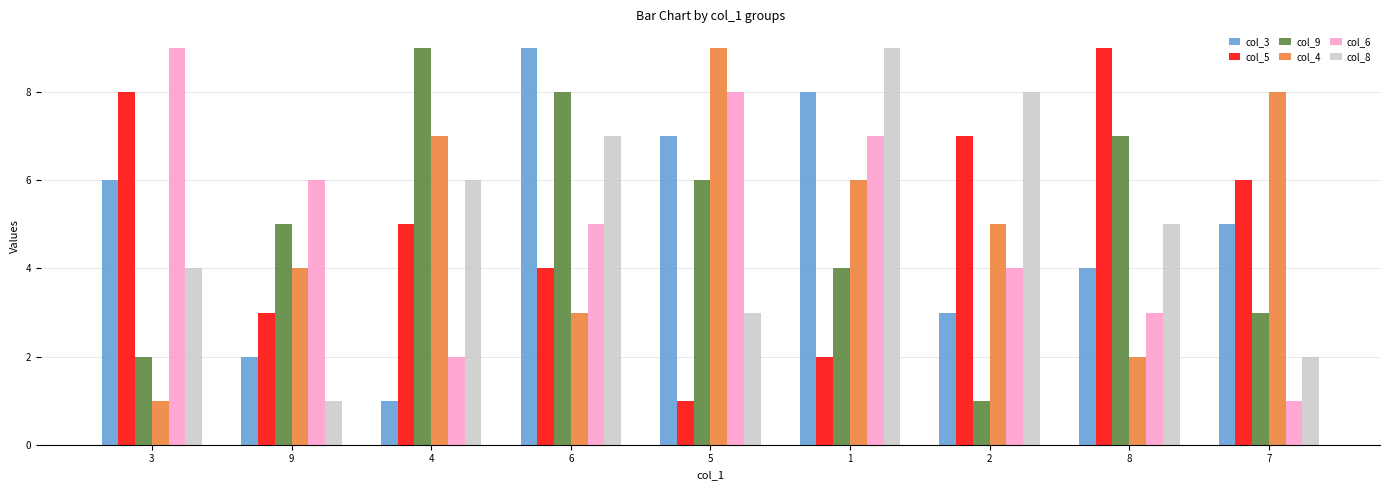

Count the col_9 values in the range 3 to 7.

5